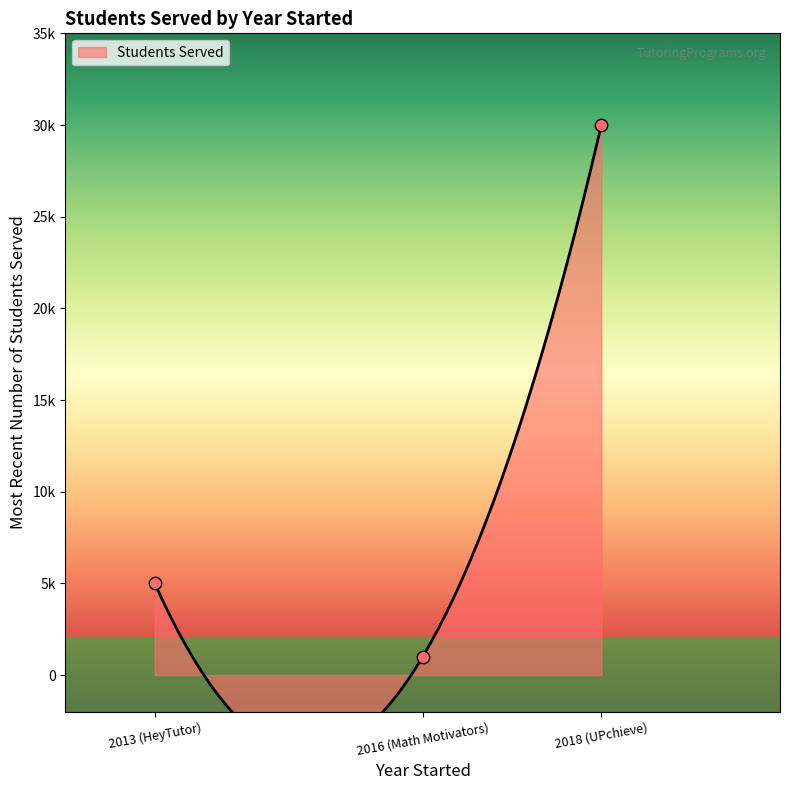

What is the ratio of the value at 2016 (Math Motivators) to the value at 2013 (HeyTutor)?

0.2